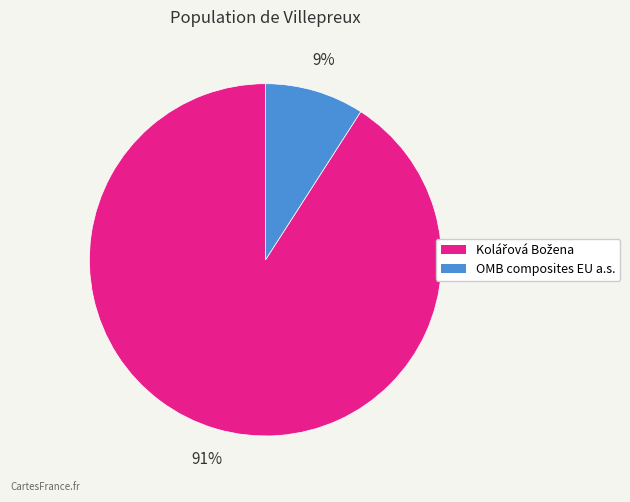

Does any single category account for the majority?

Yes